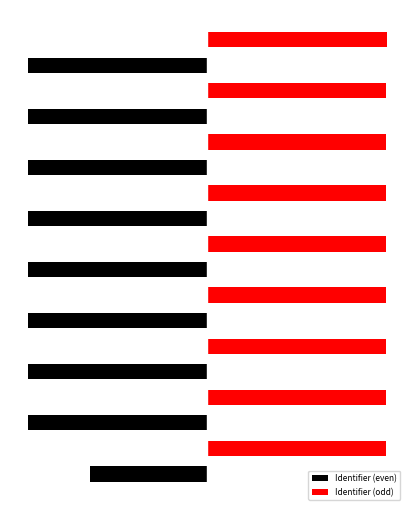

Is it true that Identifier (even) equals -7414445 at 16?

False